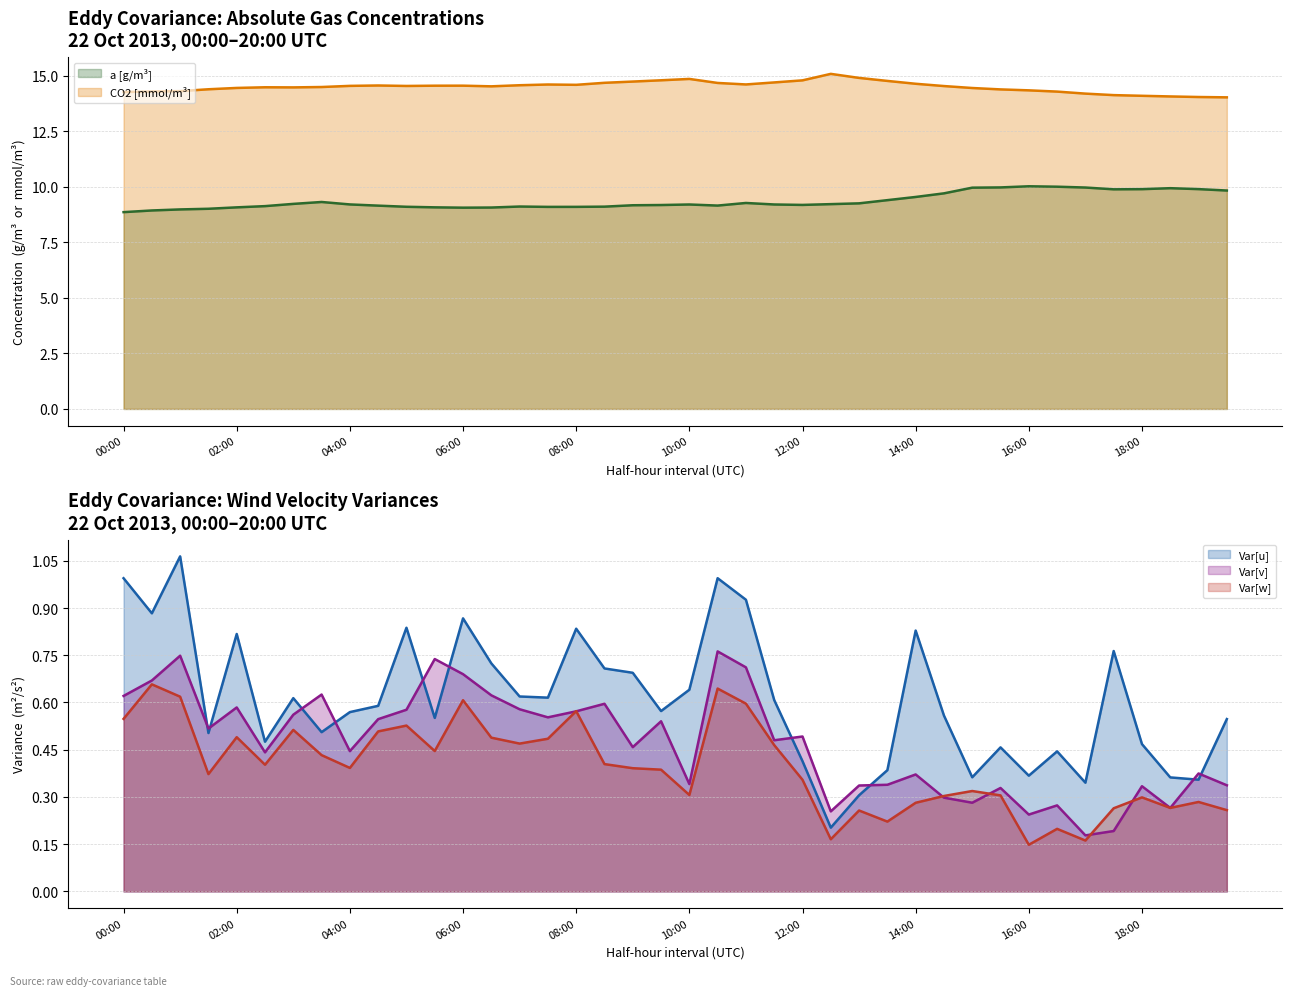

Which series has the largest total across all categories?

CO2[mmol/m3] (line)